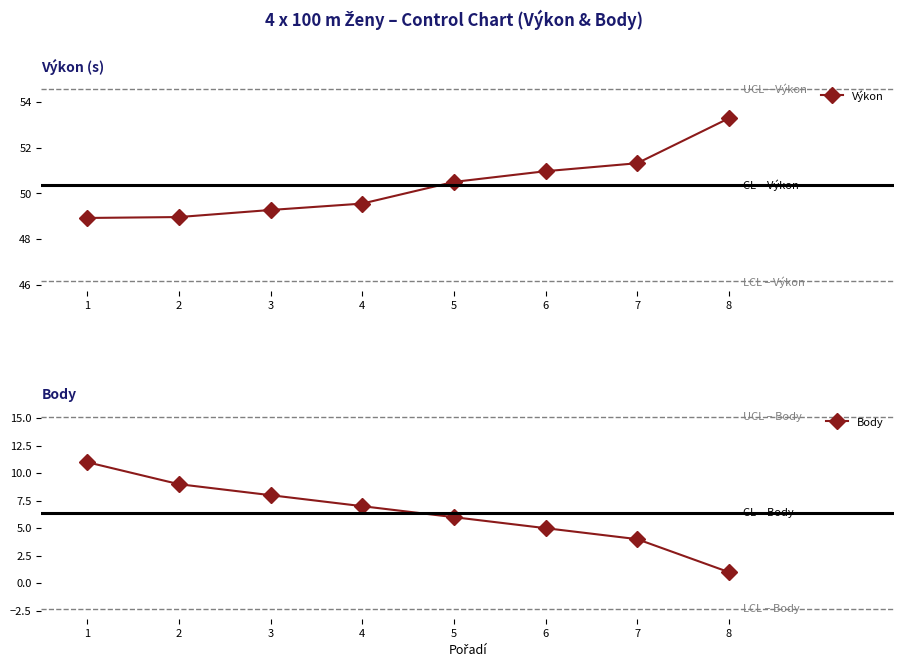

Which series changed the most between 3 and 5?

Body